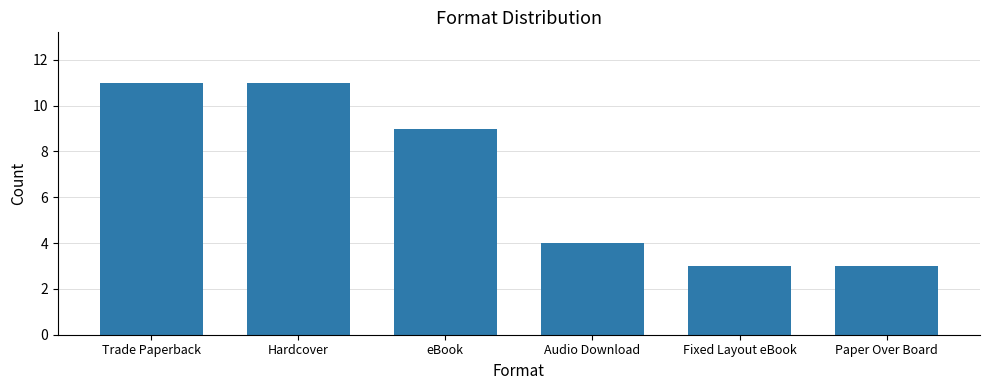

Are the bars horizontal?

No